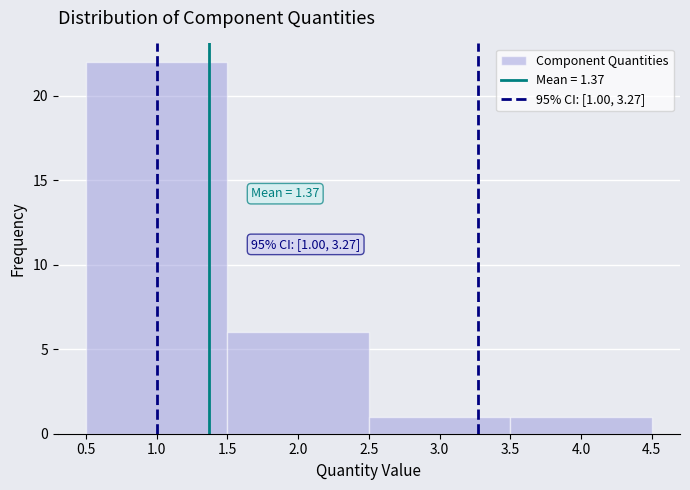

Over which range of the x-axis is the bar tallest?

0.5 to 1.5